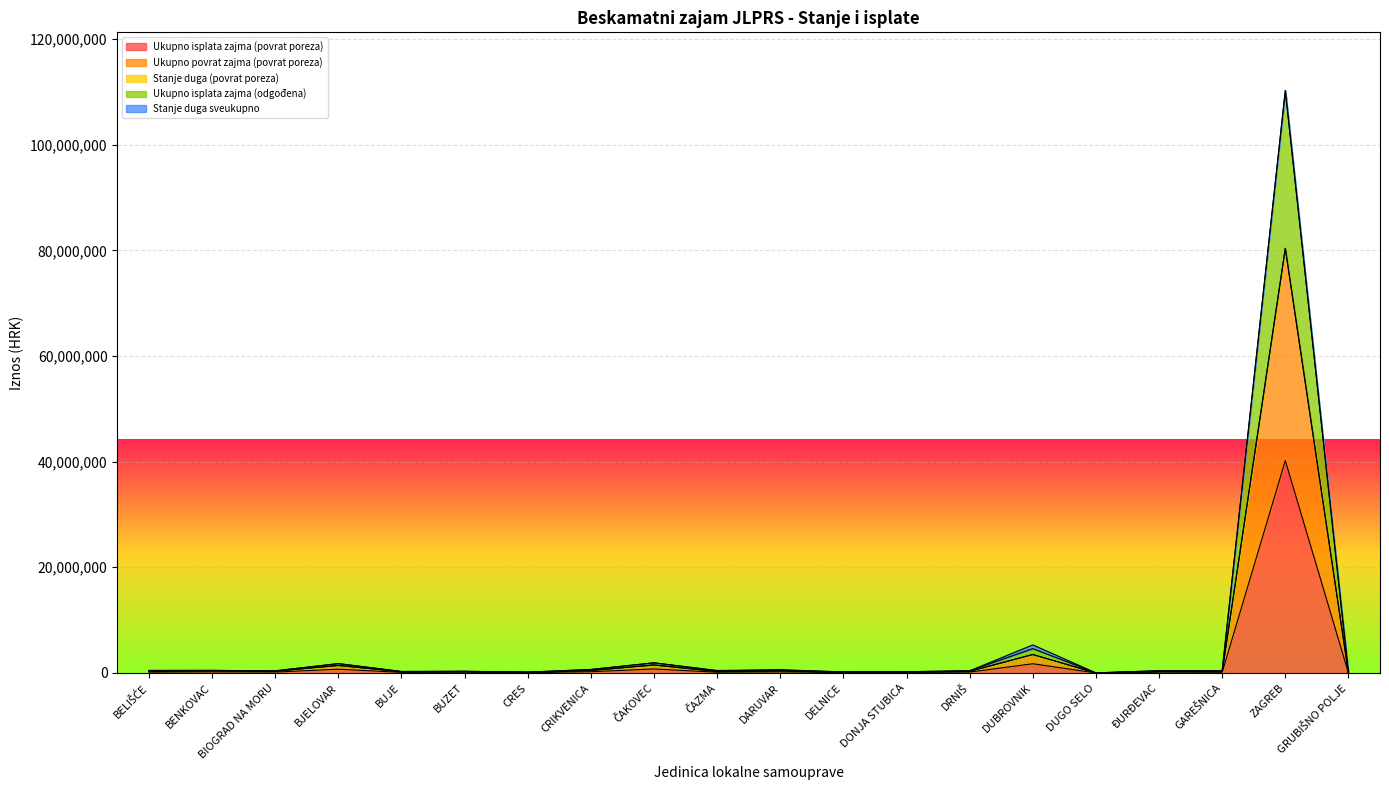

At which category does the chart reach its peak across all series?

ZAGREB